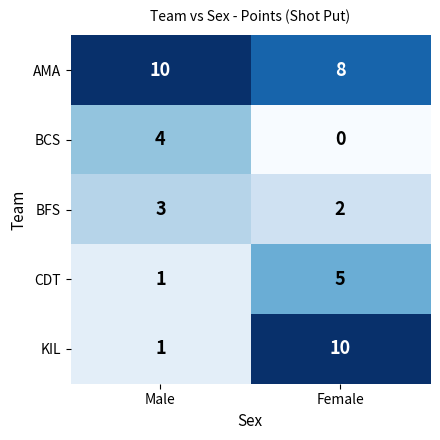

At how many categories does at least one series exceed 8?

2